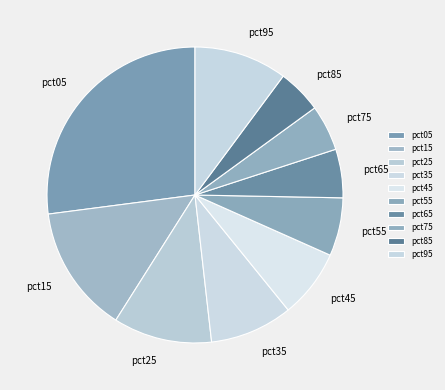

Which slice is the largest?

pct05